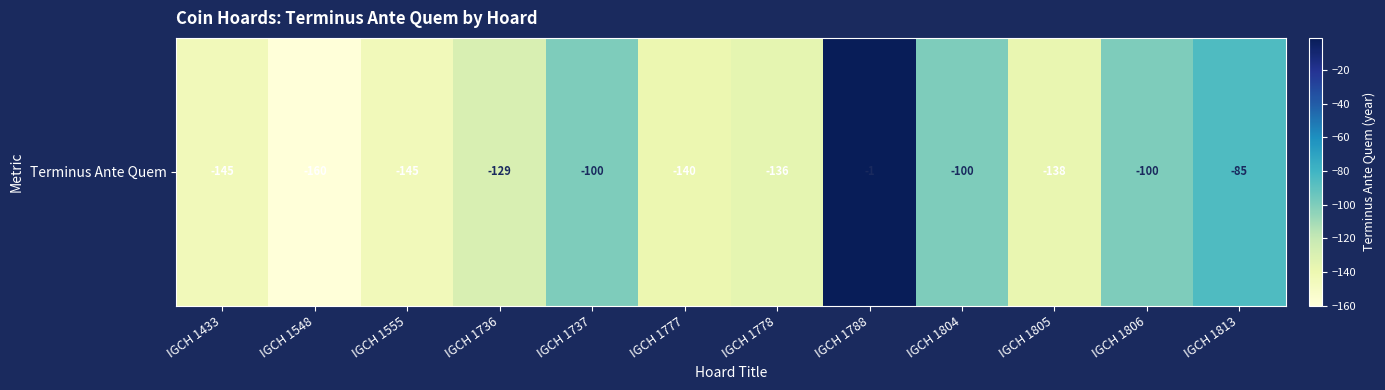

The chart shows a value of -1 at IGCH 1788. True or false?

False